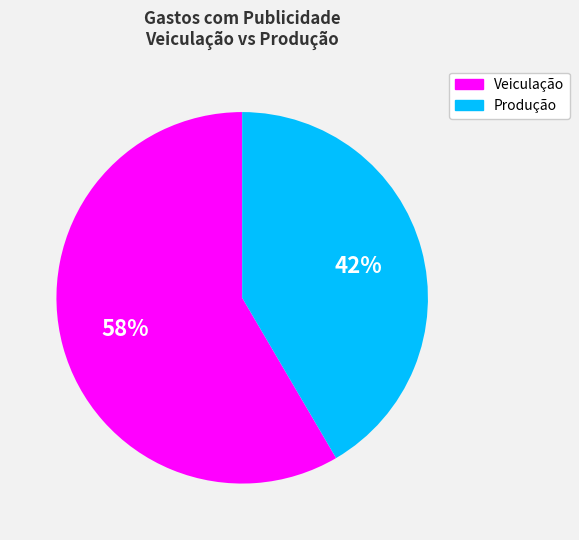

Is there a majority slice in this chart?

Yes